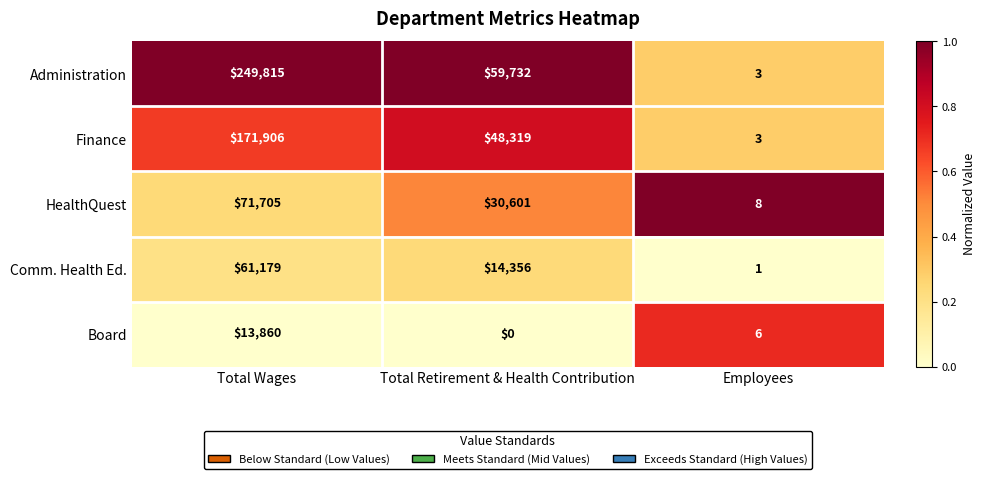

What is the difference between the maximum and minimum values in the Administration series?

249812